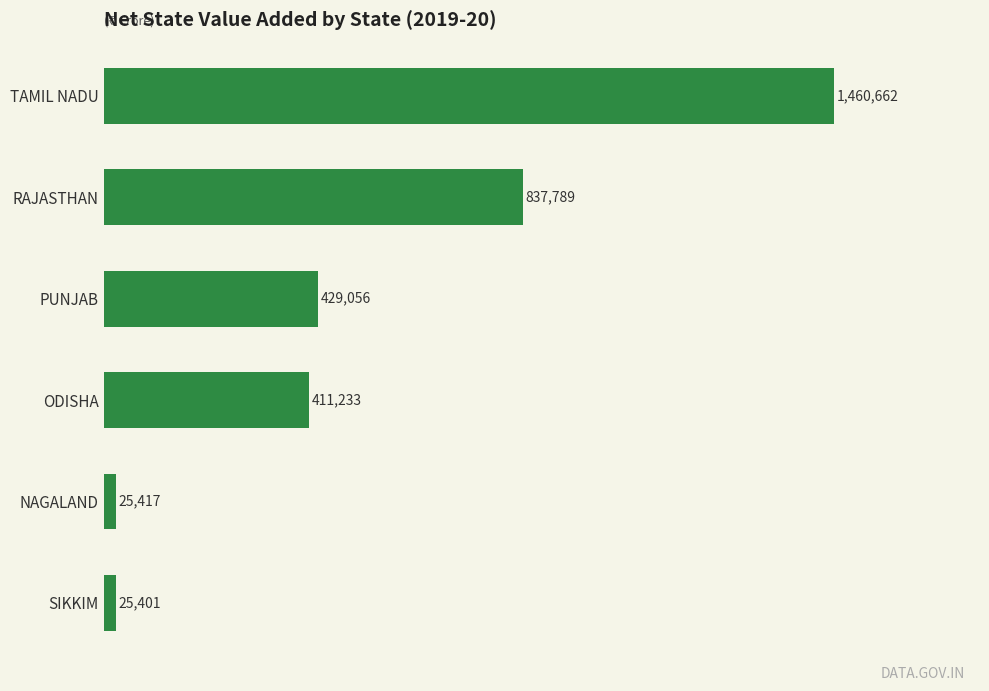

Does the chart contain any negative values?

No